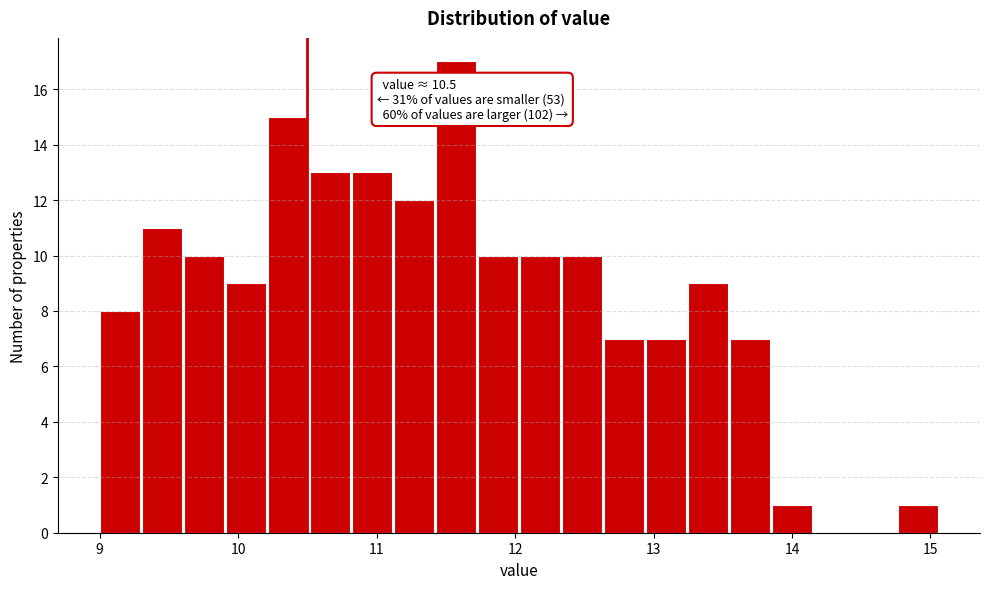

Around what value on the x-axis is the tallest bar? Give the approximate position of its centre, as read against the axis.

11.6